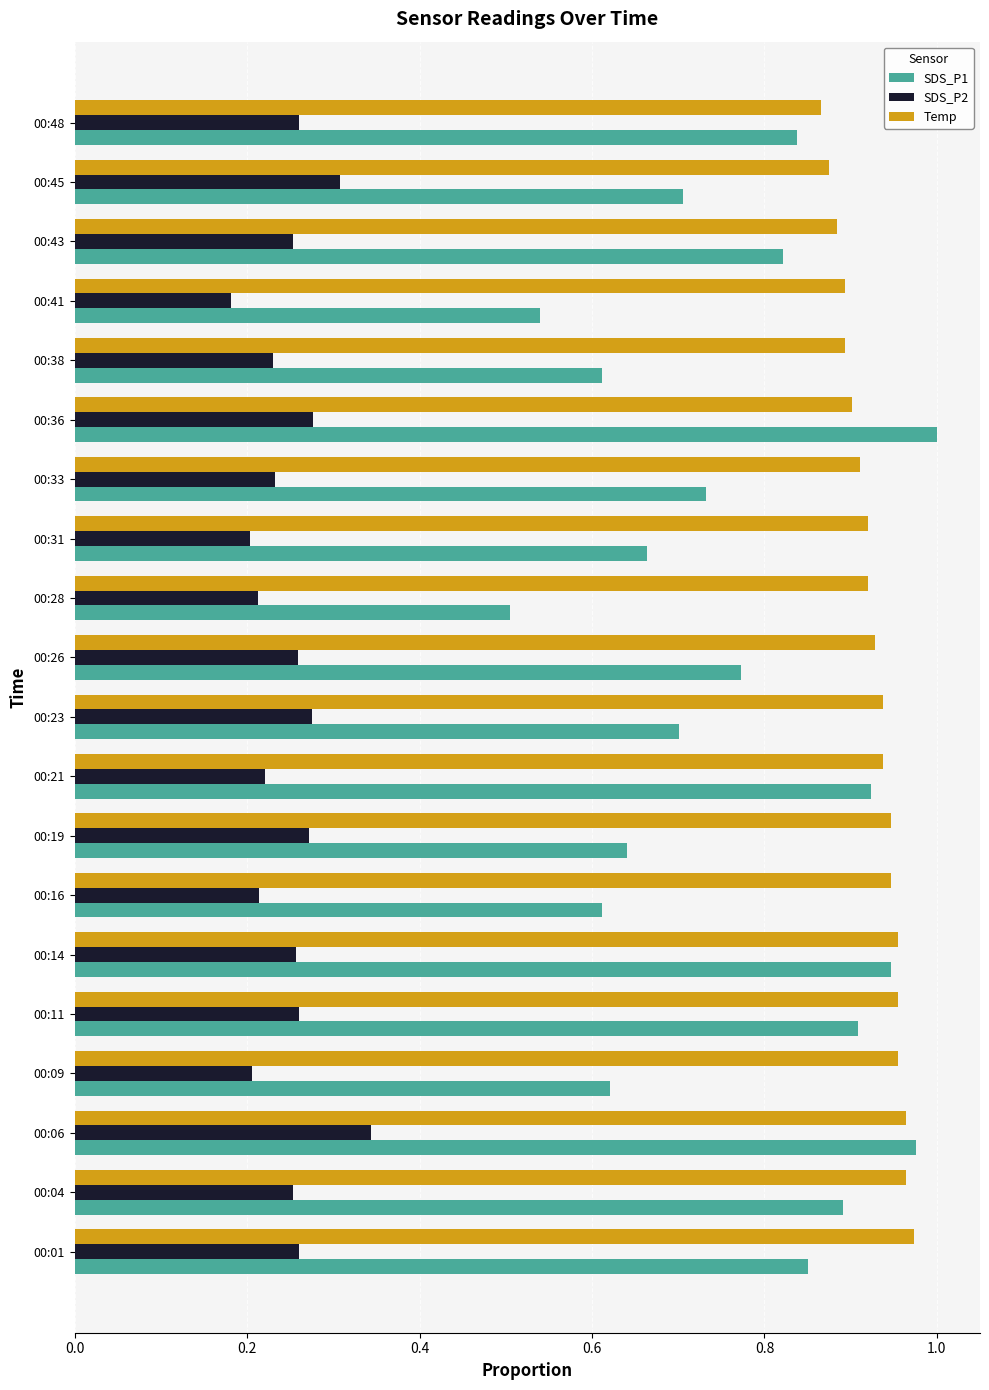

Which category has the highest value across all series?

00:36